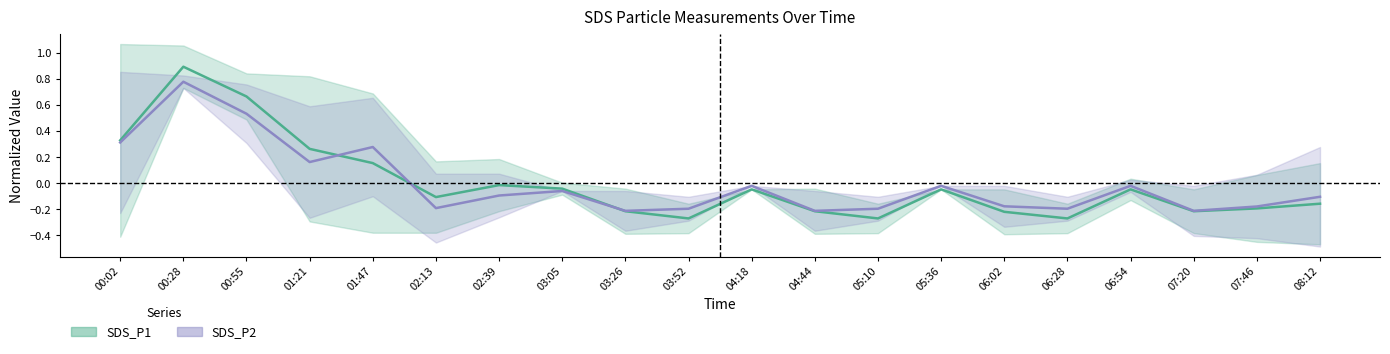

What is the difference between the highest and lowest values at 08:12?

0.1